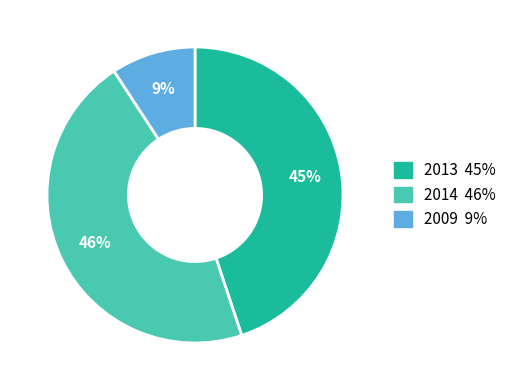

How many slices are in this pie chart?

3